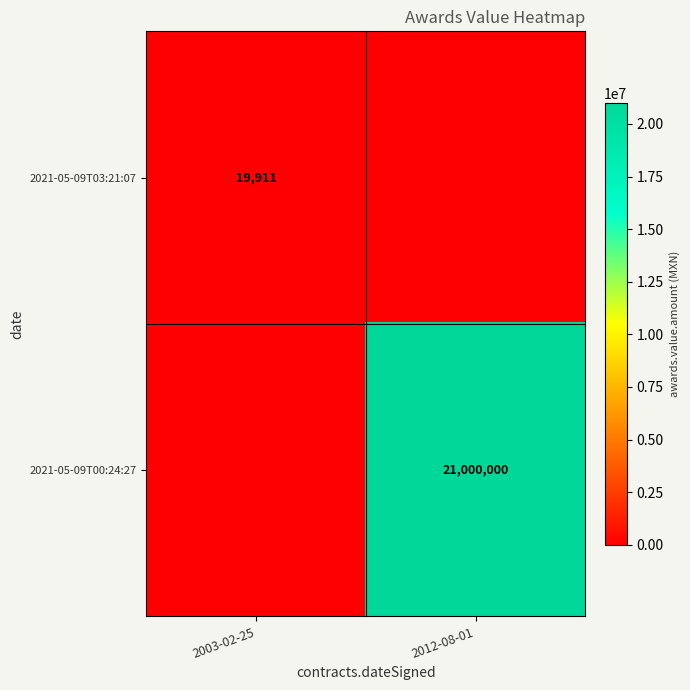

The value of 2021-05-09T00:24:27 at 2012-08-01 is 21000000. True or false?

True